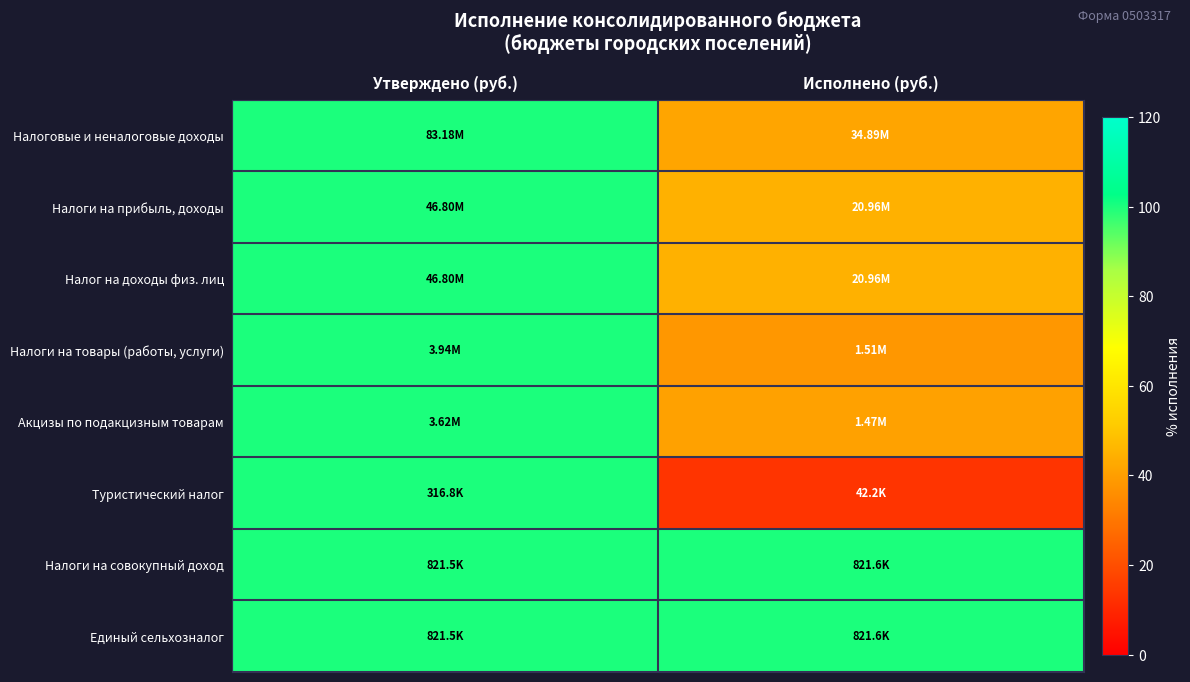

Reading left to right, extract all data points from this chart.

Налоговые и неналоговые доходы: Утверждено (руб.)=100.0	Исполнено (руб.)=41.9
Налоги на прибыль, доходы: Утверждено (руб.)=100.0	Исполнено (руб.)=44.8
Налог на доходы физ. лиц: Утверждено (руб.)=100.0	Исполнено (руб.)=44.8
Налоги на товары (работы, услуги): Утверждено (руб.)=100.0	Исполнено (руб.)=38.4
Акцизы по подакцизным товарам: Утверждено (руб.)=100.0	Исполнено (руб.)=40.6
Туристический налог: Утверждено (руб.)=100.0	Исполнено (руб.)=13.3
Налоги на совокупный доход: Утверждено (руб.)=100.0	Исполнено (руб.)=100.0
Единый сельхозналог: Утверждено (руб.)=100.0	Исполнено (руб.)=100.0